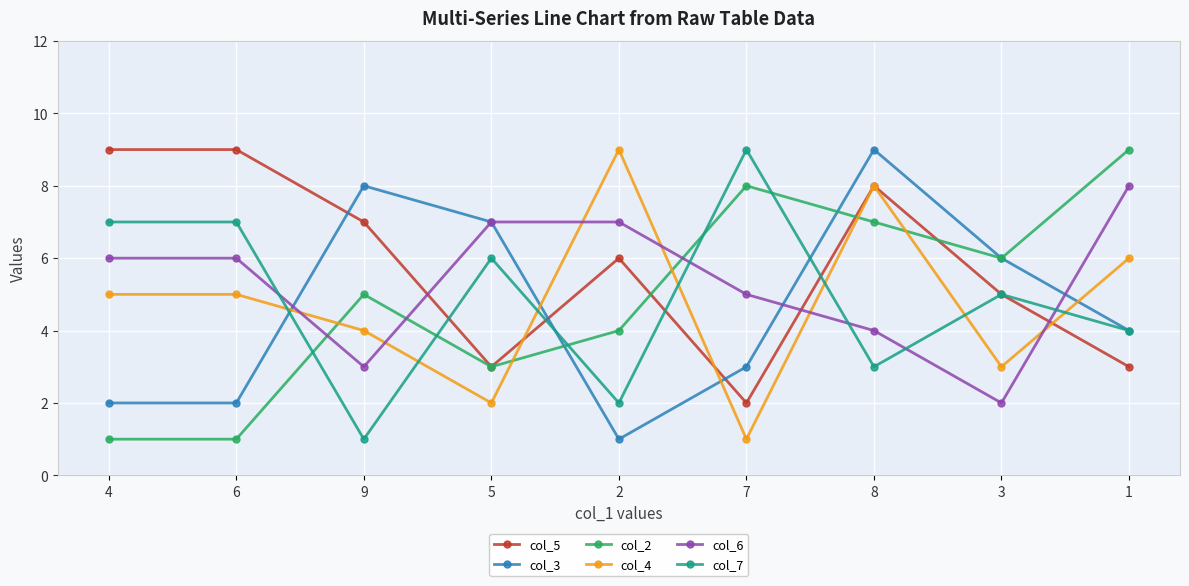

Rank the series at 6 from lowest to highest value.

col_2, col_3, col_4, col_6, col_7, col_5